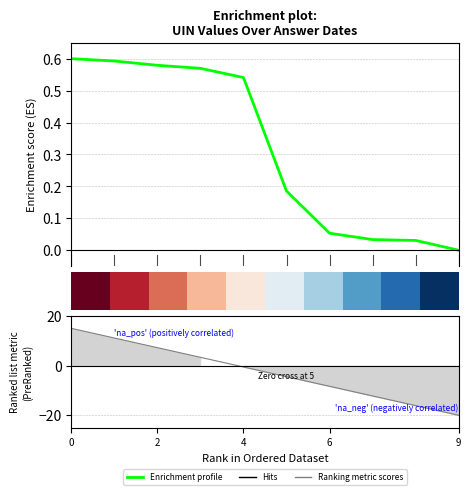

What is the difference between the highest and lowest values at 2?

0.2